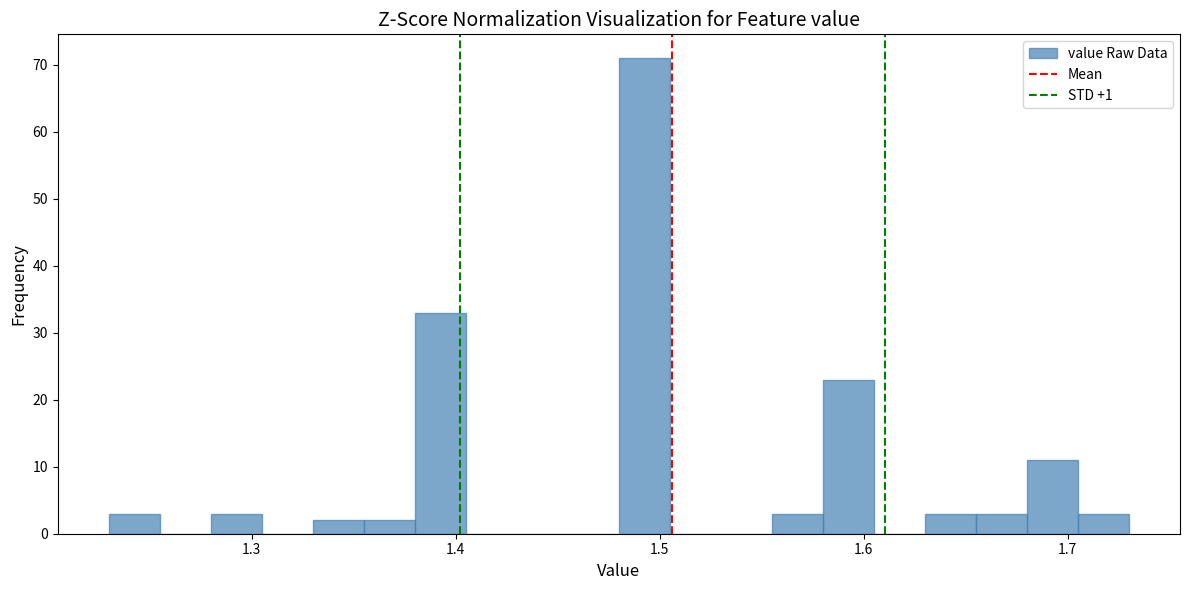

Around what value on the x-axis is the tallest bar? Give the approximate position of its centre, as read against the axis.

1.49